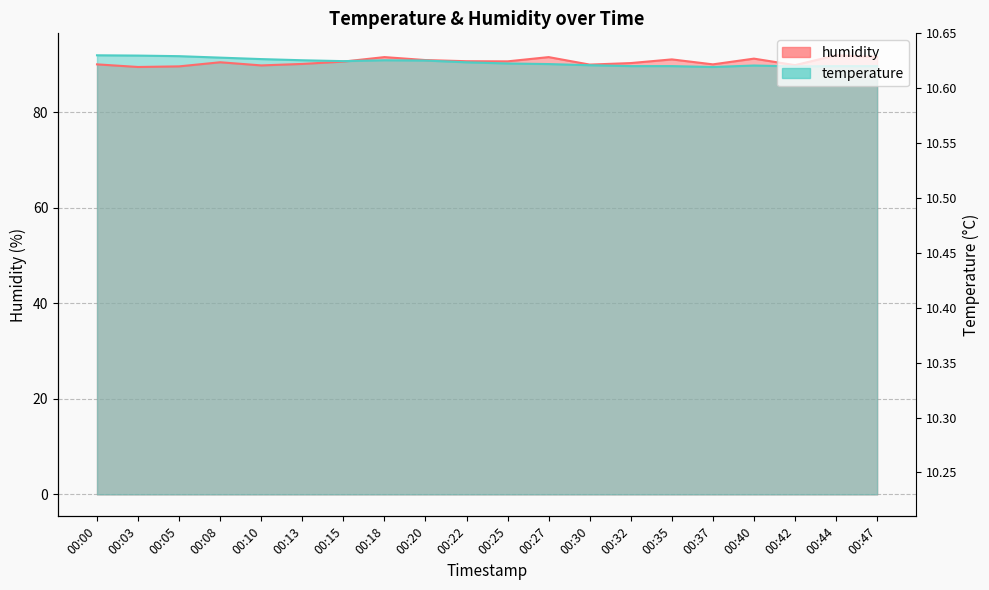

What is the total value across all series at 00:18?

182.5